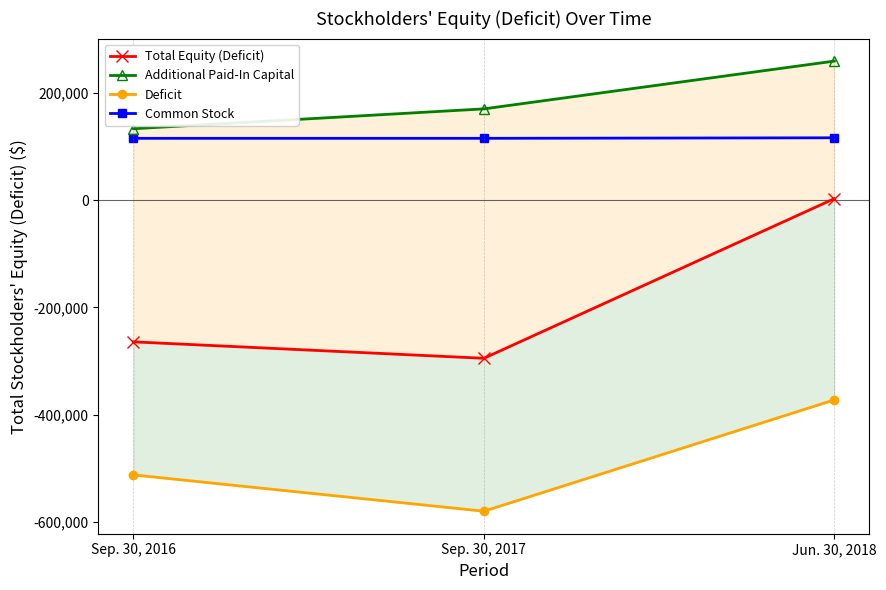

The value of Common Stock at Sep. 30, 2016 is 114980. True or false?

True